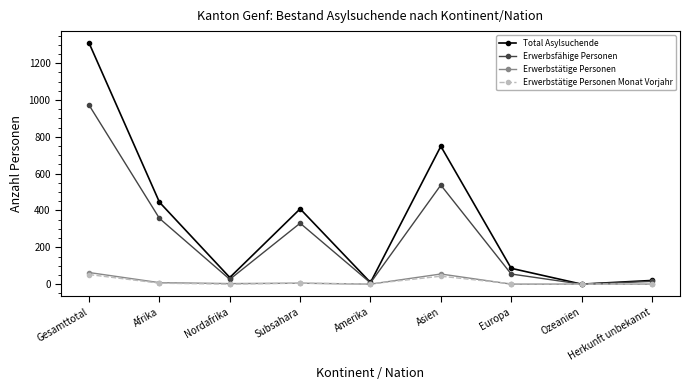

How many data points does each series have?

9